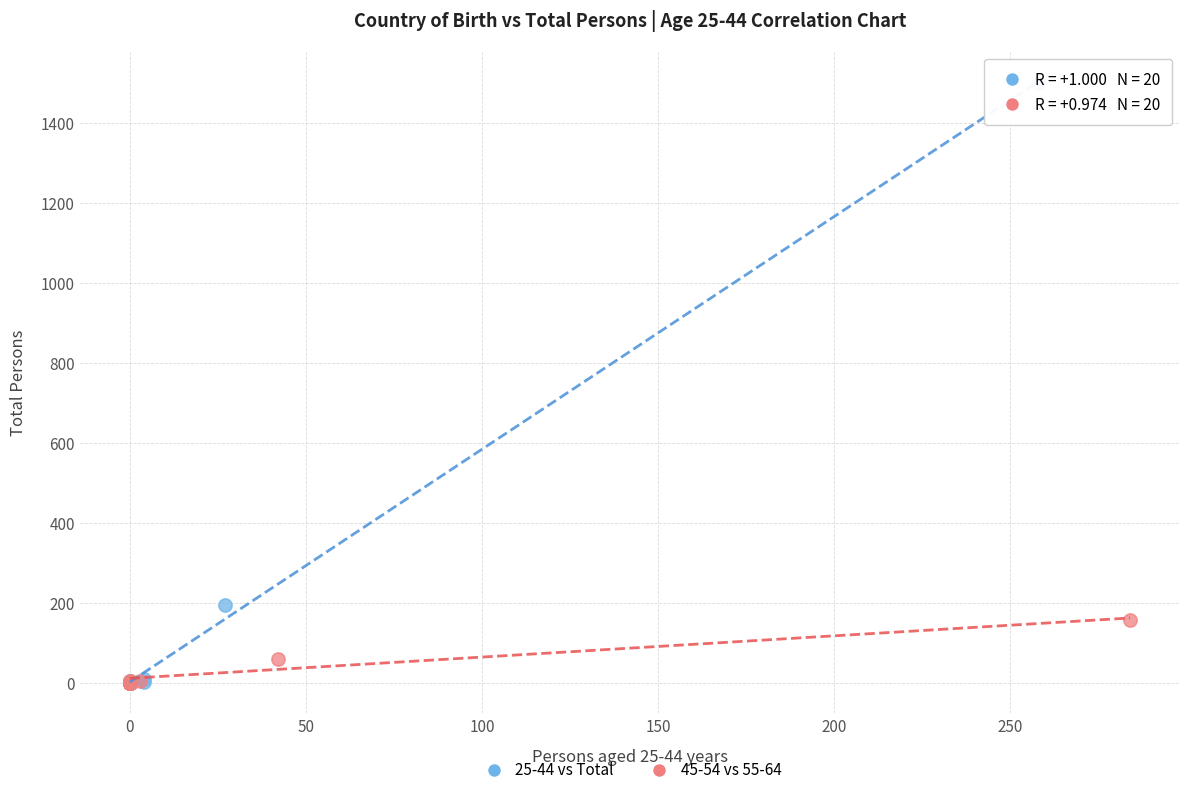

Which series reaches the maximum Y coordinate?

25-44 vs Total